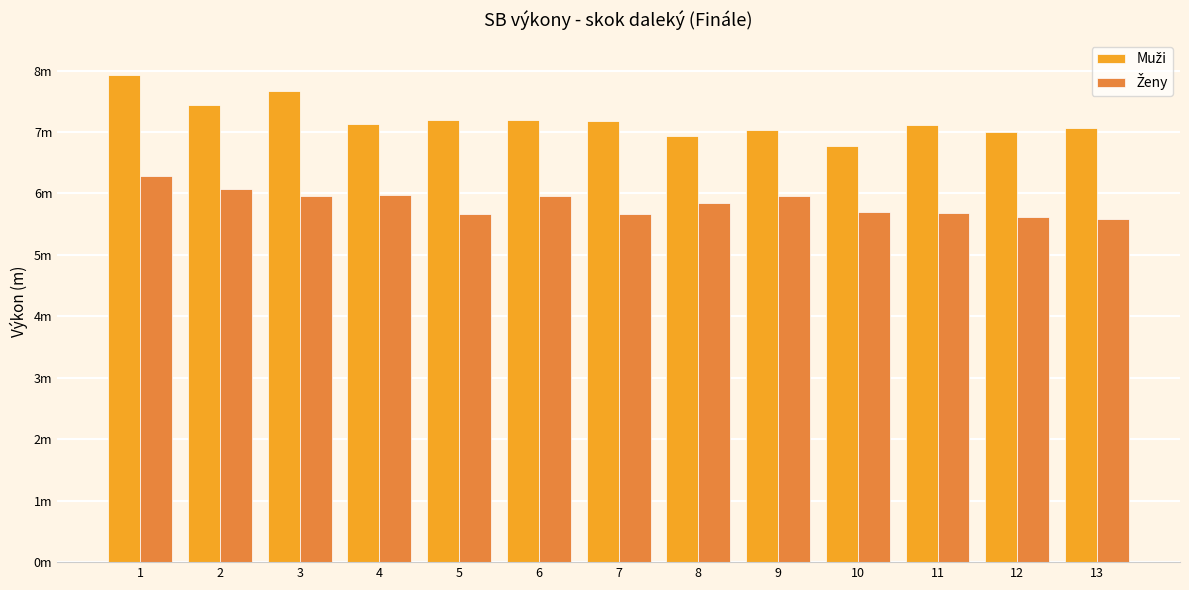

What is the sum of all Ženy values?

76.0